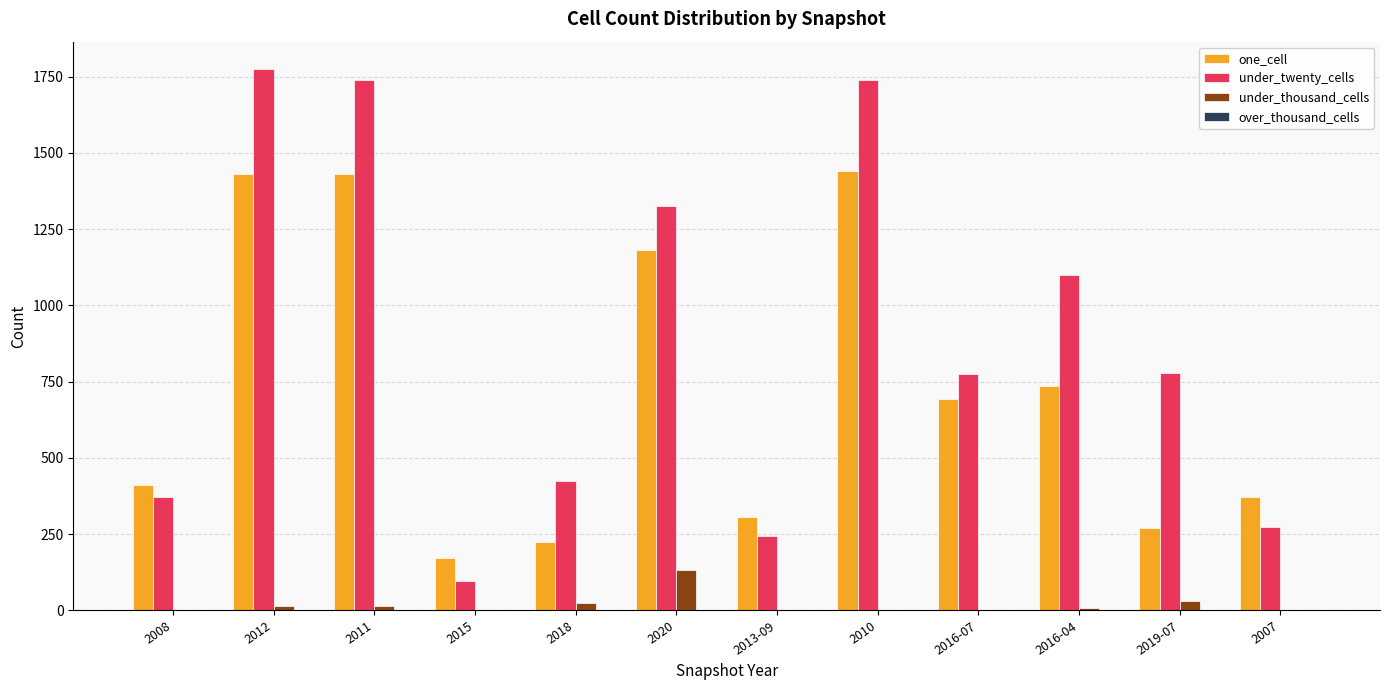

Where is one_cell nearest to the value 806?

2016-04